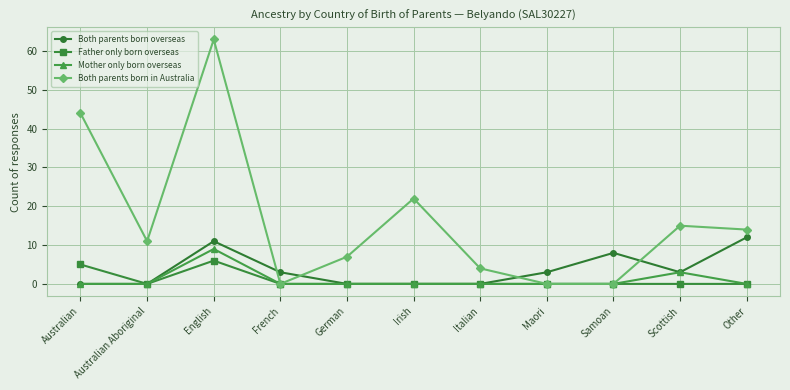

Reading right to left, extract all data points from this chart.

Both parents born overseas: Other=12	Scottish=3	Samoan=8	Maori=3	Italian=0	Irish=0	German=0	French=3	English=11	Australian Aboriginal=0	Australian=0
Father only born overseas: Other=0	Scottish=0	Samoan=0	Maori=0	Italian=0	Irish=0	German=0	French=0	English=6	Australian Aboriginal=0	Australian=5
Mother only born overseas: Other=0	Scottish=3	Samoan=0	Maori=0	Italian=0	Irish=0	German=0	French=0	English=9	Australian Aboriginal=0	Australian=0
Both parents born in Australia: Other=14	Scottish=15	Samoan=0	Maori=0	Italian=4	Irish=22	German=7	French=0	English=63	Australian Aboriginal=11	Australian=44